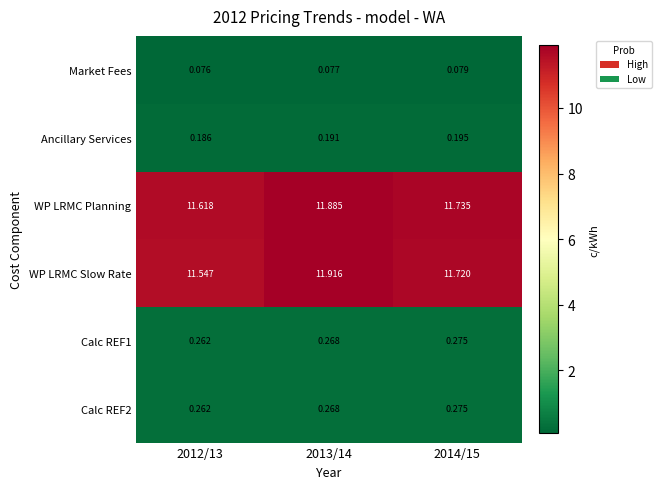

Between 2013/14 and 2014/15, which series saw the biggest shift?

WP LRMC Slow Rate